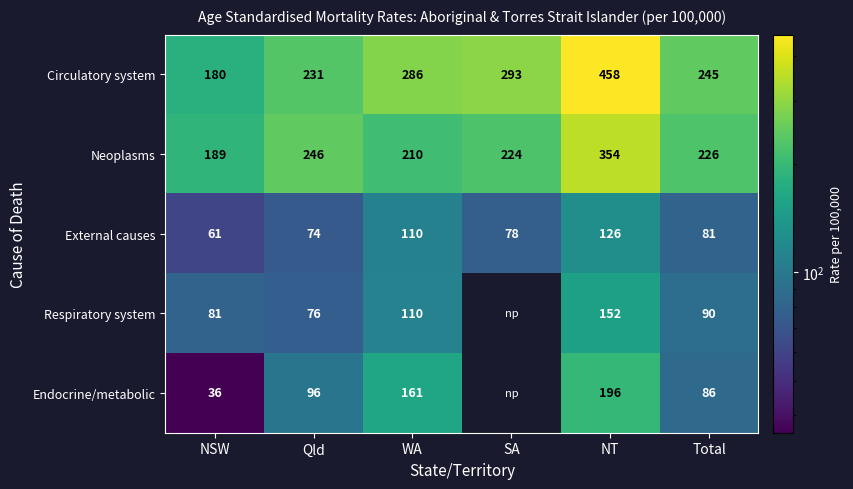

What is the lowest value of the Circulatory system series?

180.0